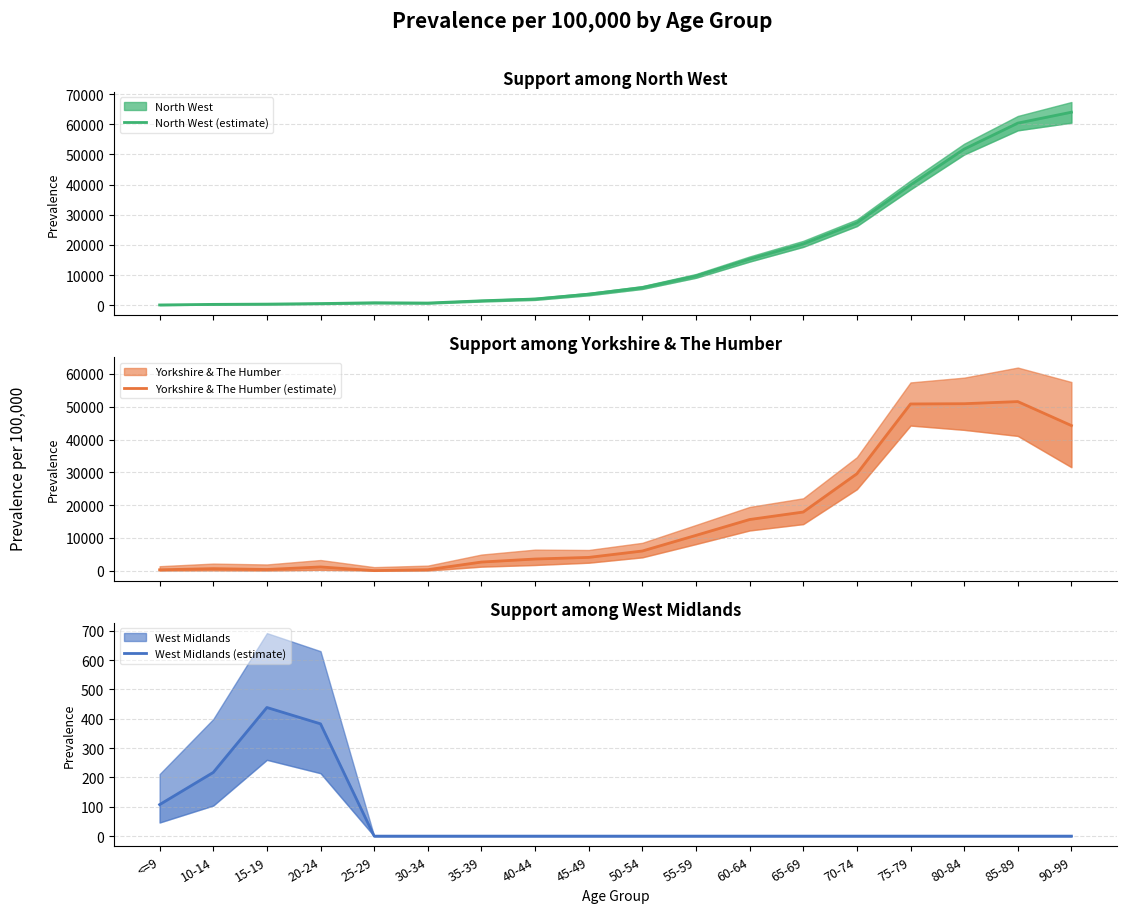

What is the difference between the highest and lowest values at 10-14?

379.9